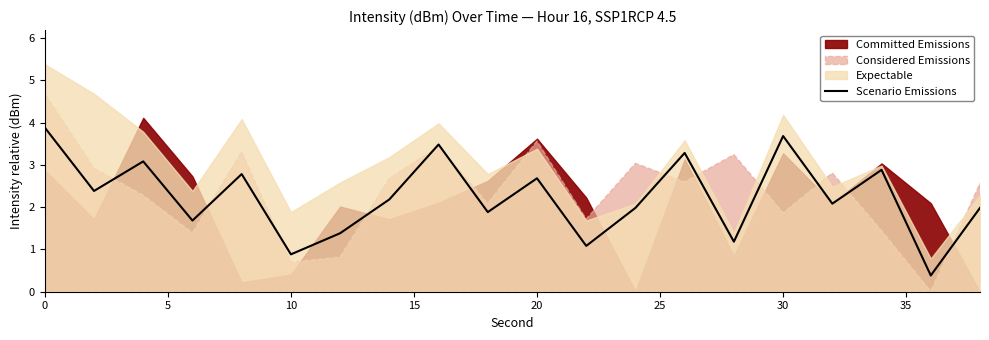

Count the number of categories in the chart.

20